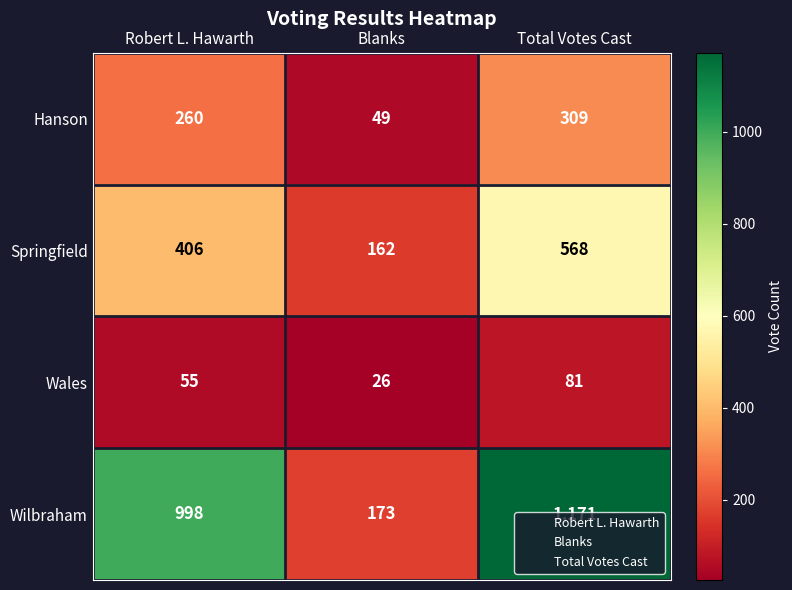

What is the average value of the Wilbraham series?

781